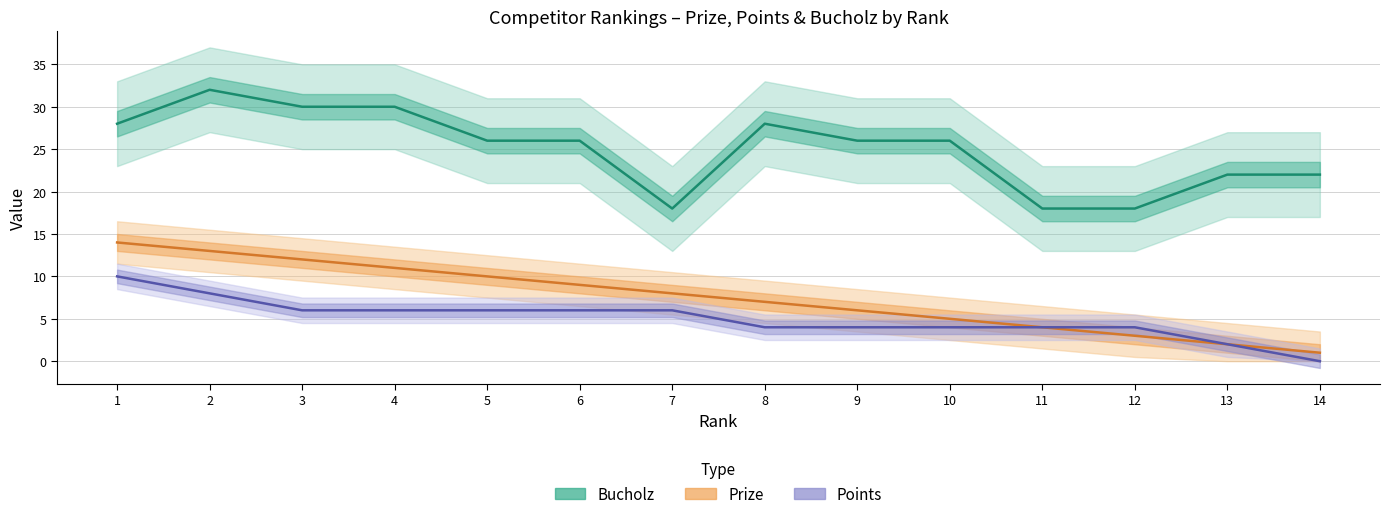

What is the difference between the Bucholz values at 6 and 4?

4